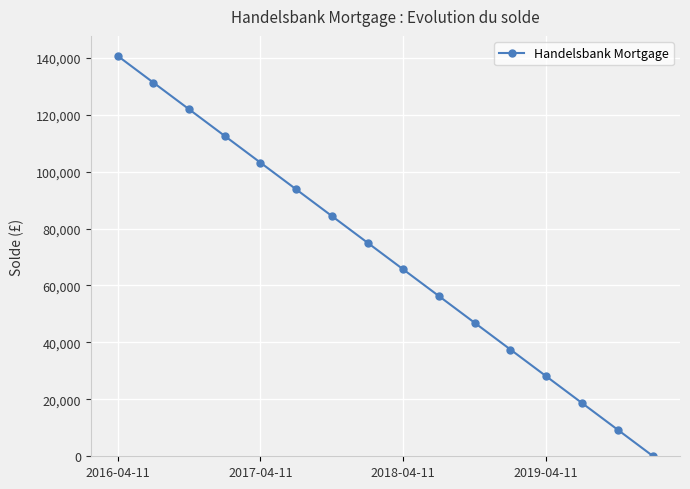

What is the greatest value displayed?

140625